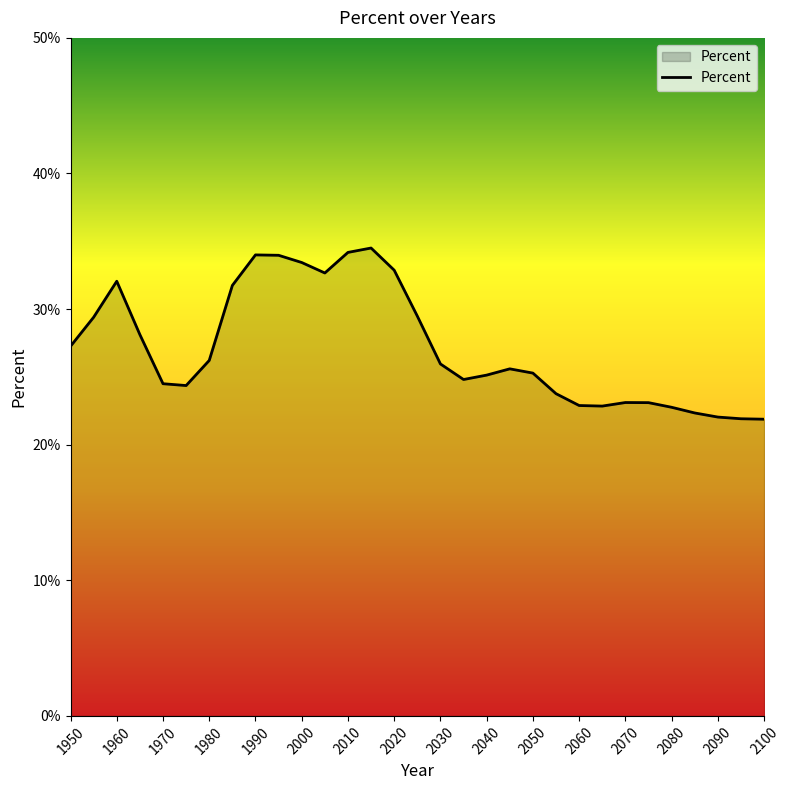

What is the greatest value displayed?

34.5